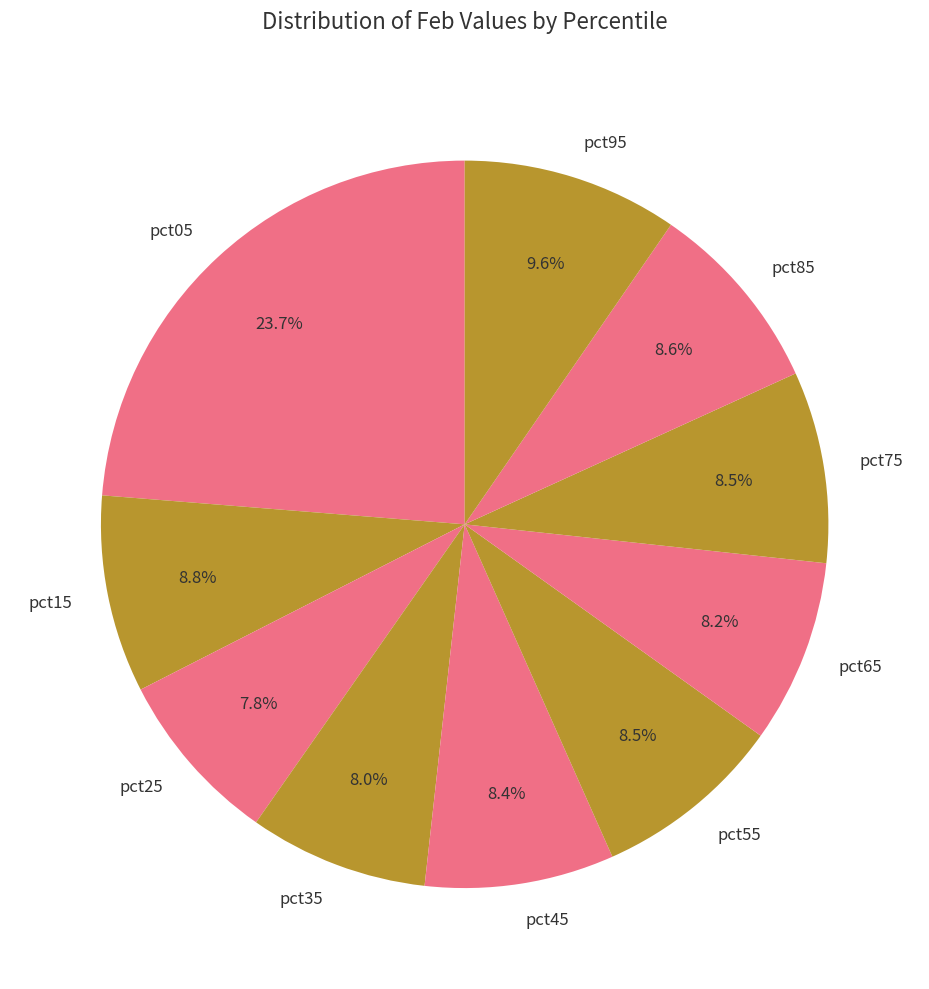

Which has a higher value, pct25 or pct05?

pct05